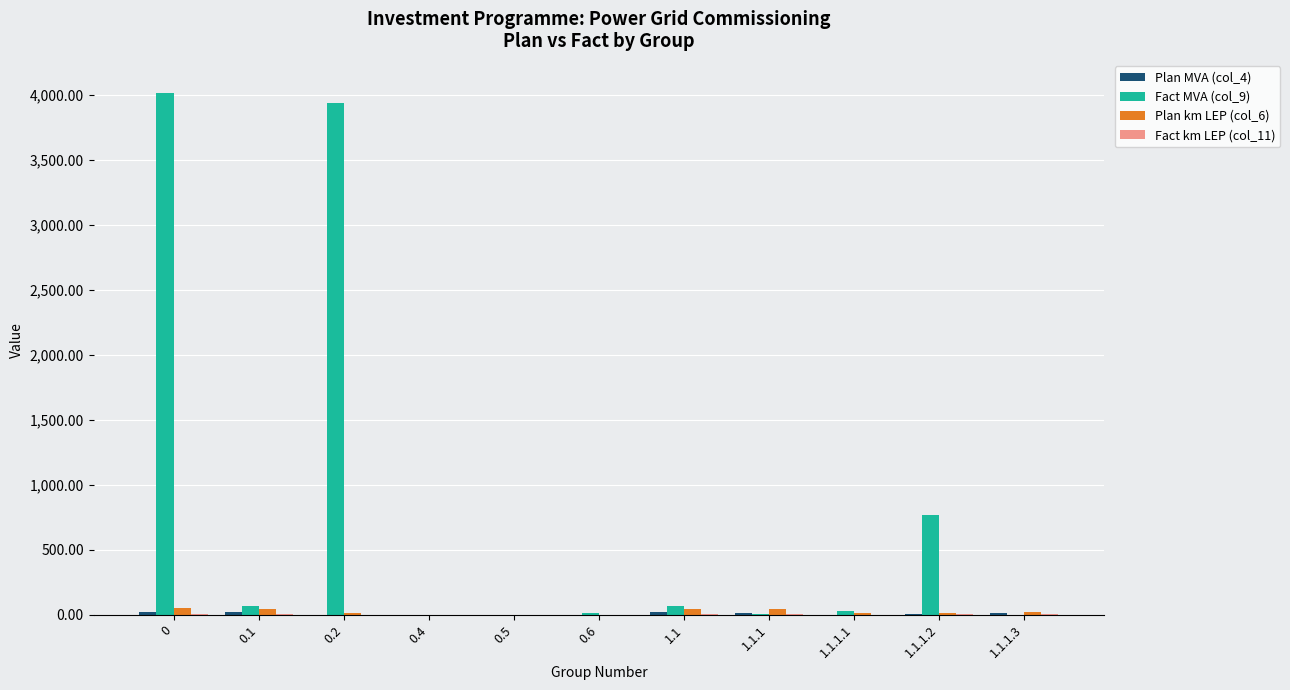

Which series has the largest total across all categories?

Fact MVA (col_9)